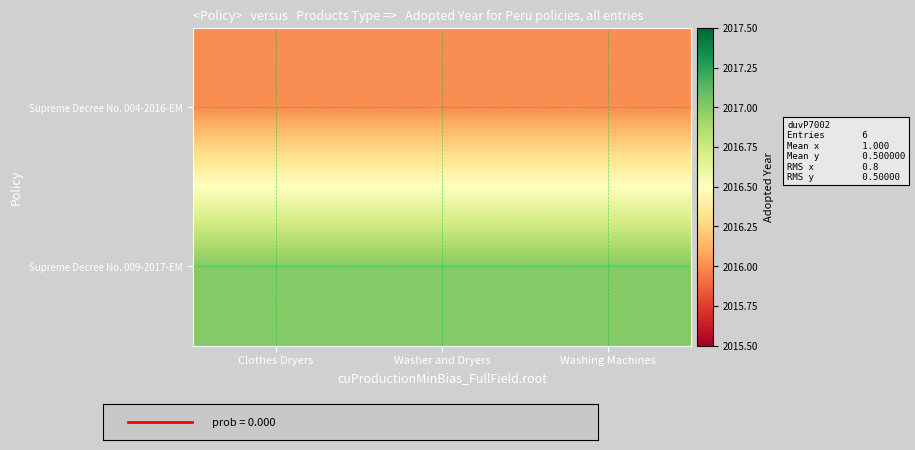

Which has a higher value, Washer and Dryers or Clothes Dryers?

Washer and Dryers